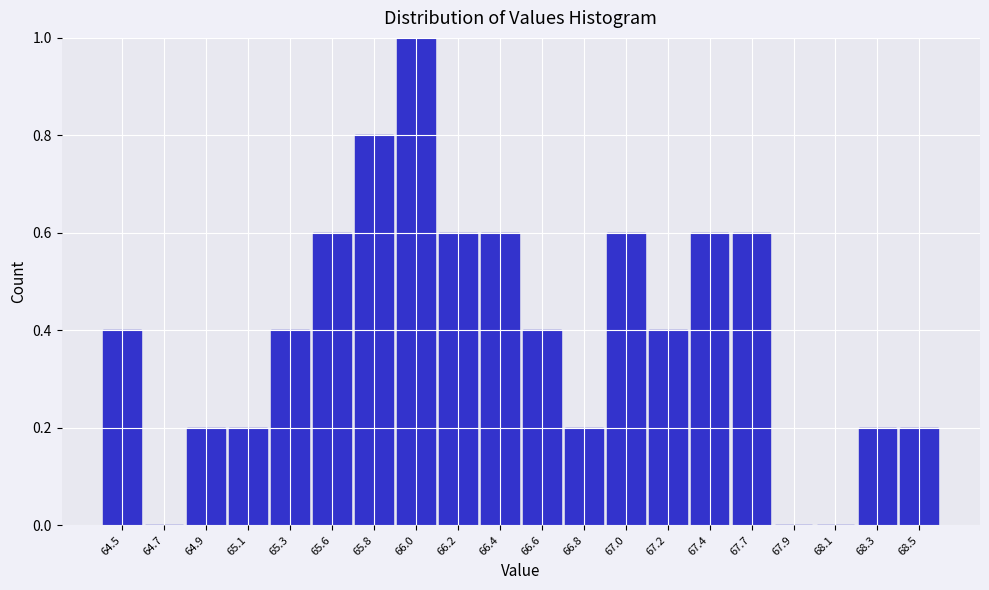

Reading left to right, transcribe this chart: for each bar, give the range it covers on the x-axis and its height. Neither the bar edges nor the heights are printed on the chart, so give them approximately, as read against the axes.

64.40 to 64.61: 0.4
64.61 to 64.82: 0
64.82 to 65.03: 0.2
65.03 to 65.24: 0.2
65.24 to 65.45: 0.4
65.45 to 65.66: 0.6
65.66 to 65.87: 0.8
65.87 to 66.08: 1.0
66.08 to 66.29: 0.6
66.29 to 66.50: 0.6
66.50 to 66.71: 0.4
66.71 to 66.92: 0.2
66.92 to 67.13: 0.6
67.13 to 67.34: 0.4
67.34 to 67.55: 0.6
67.55 to 67.76: 0.6
67.76 to 67.97: 0
67.97 to 68.18: 0
68.18 to 68.39: 0.2
68.39 to 68.60: 0.2